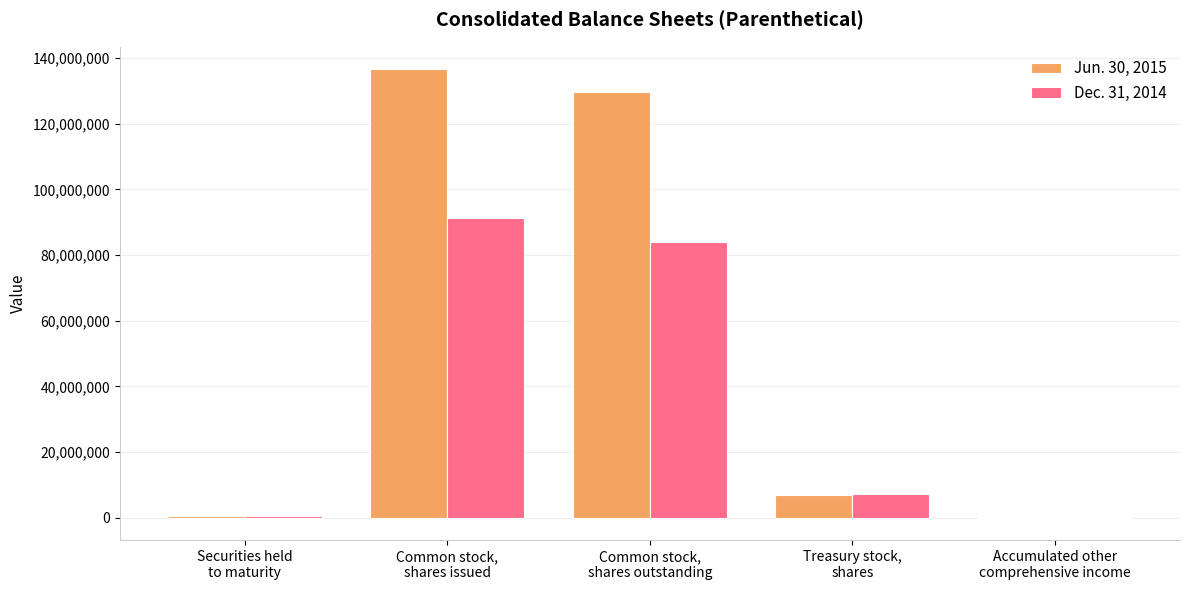

Which series has the largest total across all categories?

Jun. 30, 2015